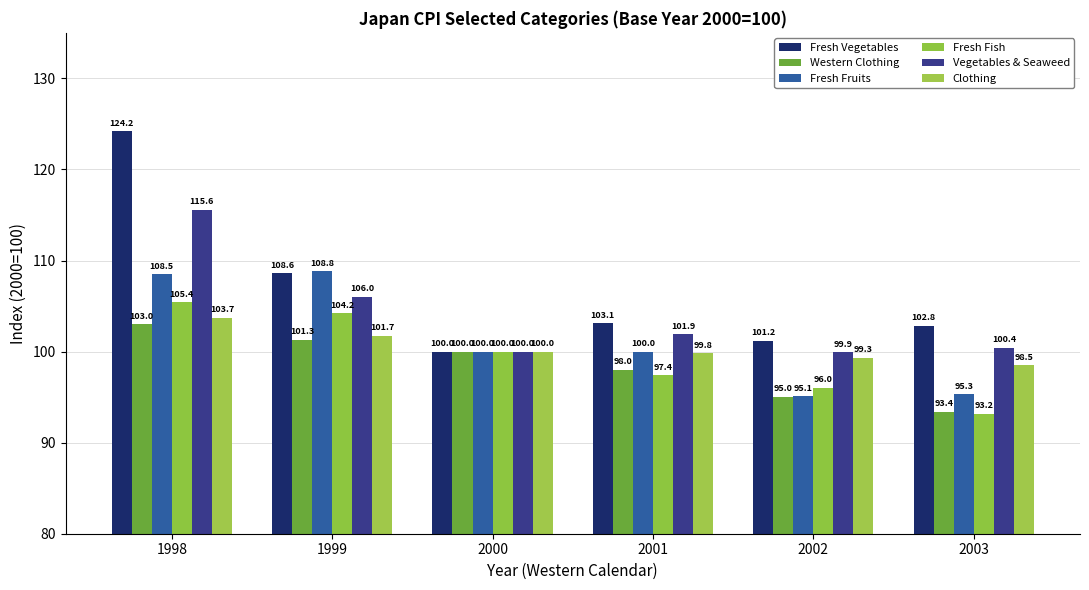

Rank the series by their maximum value, from lowest to highest.

Western Clothing, Clothing, Fresh Fish, Fresh Fruits, Vegetables & Seaweed, Fresh Vegetables